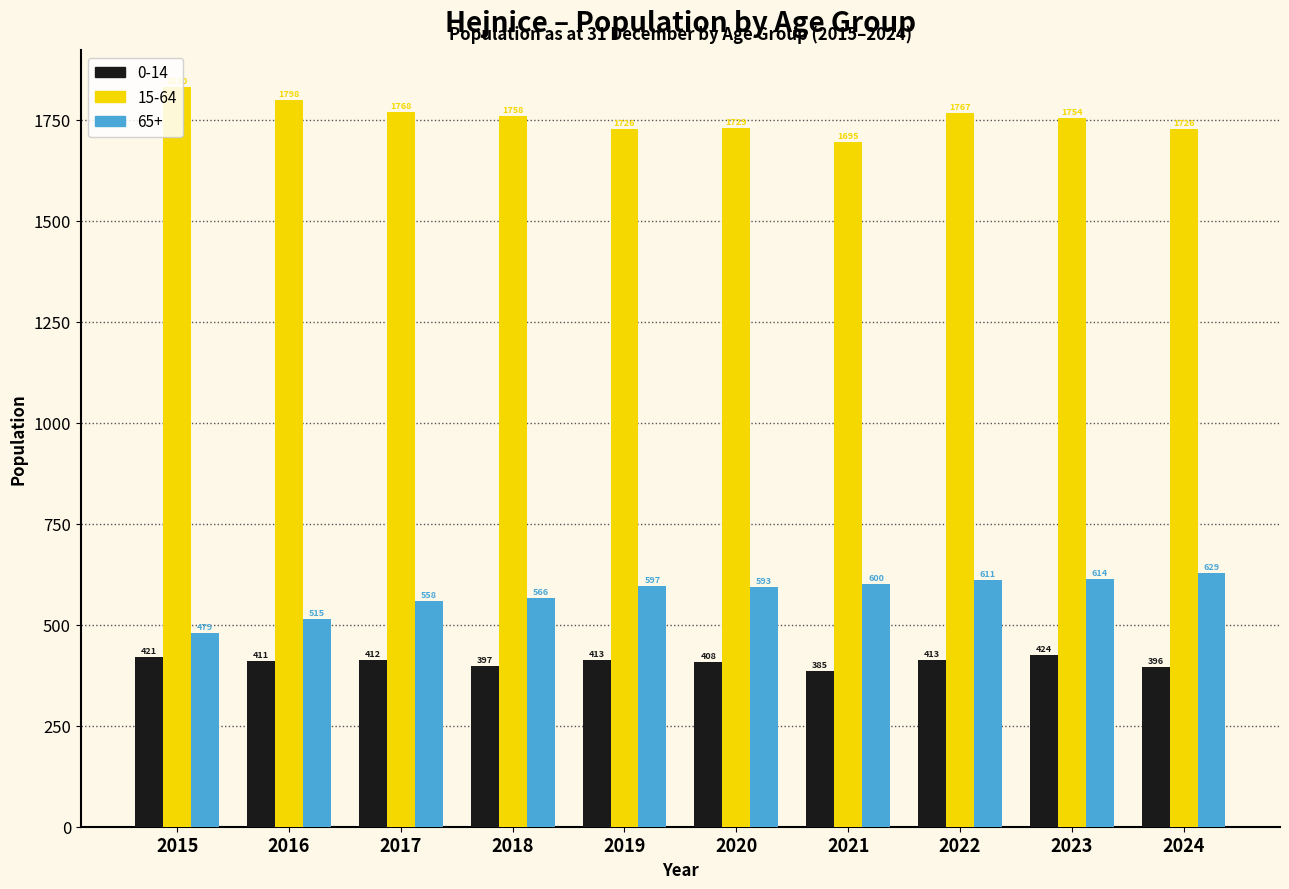

Reading right to left, what are all the values shown in this chart?

0-14: 2024=396	2023=424	2022=413	2021=385	2020=408	2019=413	2018=397	2017=412	2016=411	2015=421
15-64: 2024=1726	2023=1754	2022=1767	2021=1695	2020=1729	2019=1726	2018=1758	2017=1768	2016=1798	2015=1830
65+: 2024=629	2023=614	2022=611	2021=600	2020=593	2019=597	2018=566	2017=558	2016=515	2015=479